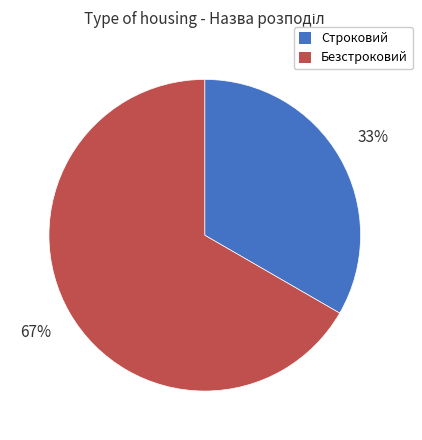

True or false: Безстроковий accounts for 67% of the total.

True